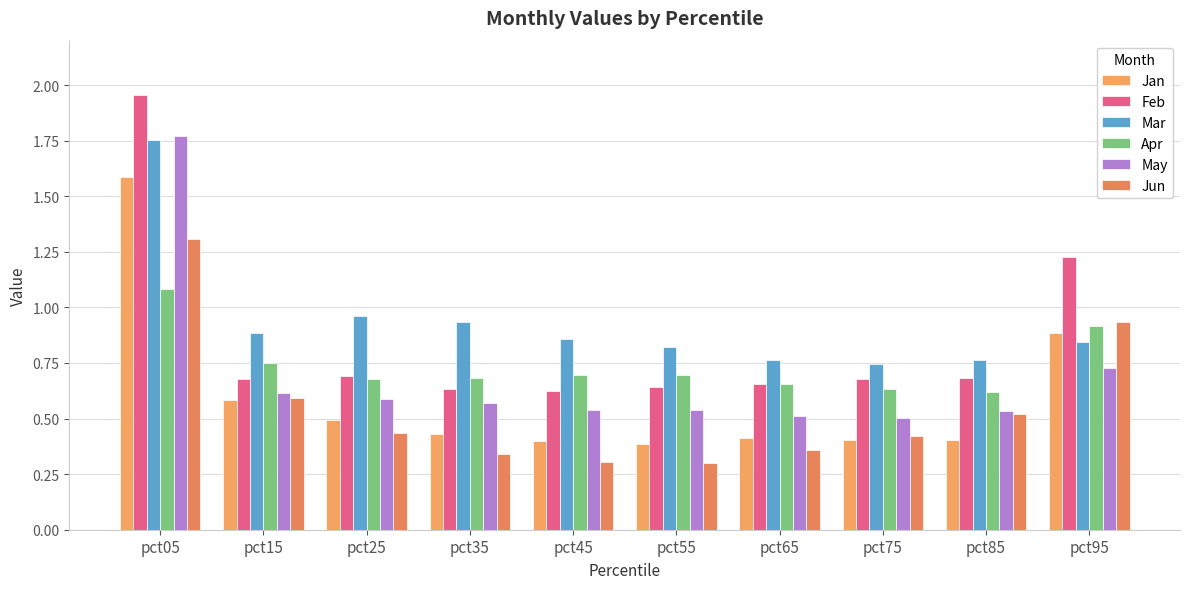

How many distinct data groups are displayed?

6